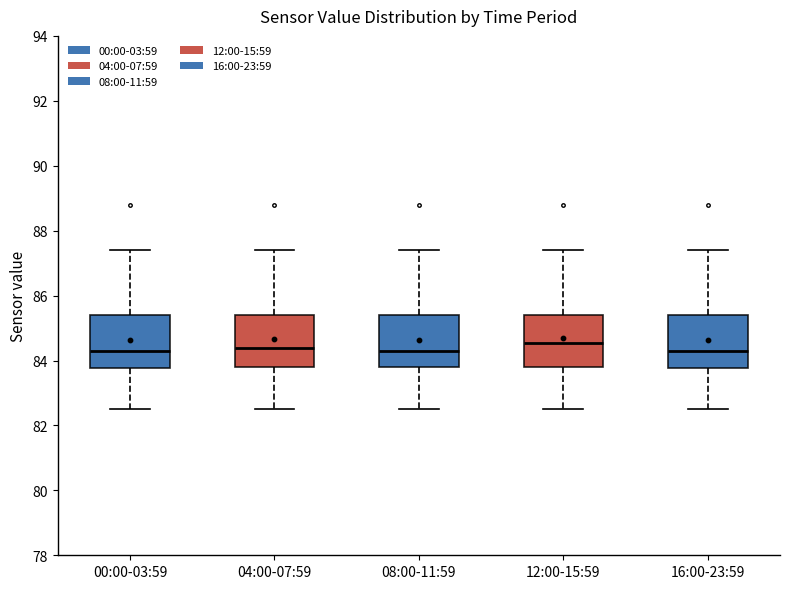

Where does the lower whisker of the box for 08:00-11:59 end on the y-axis? The values are not printed on the chart, so give them approximately, as read against the axis.

82.6